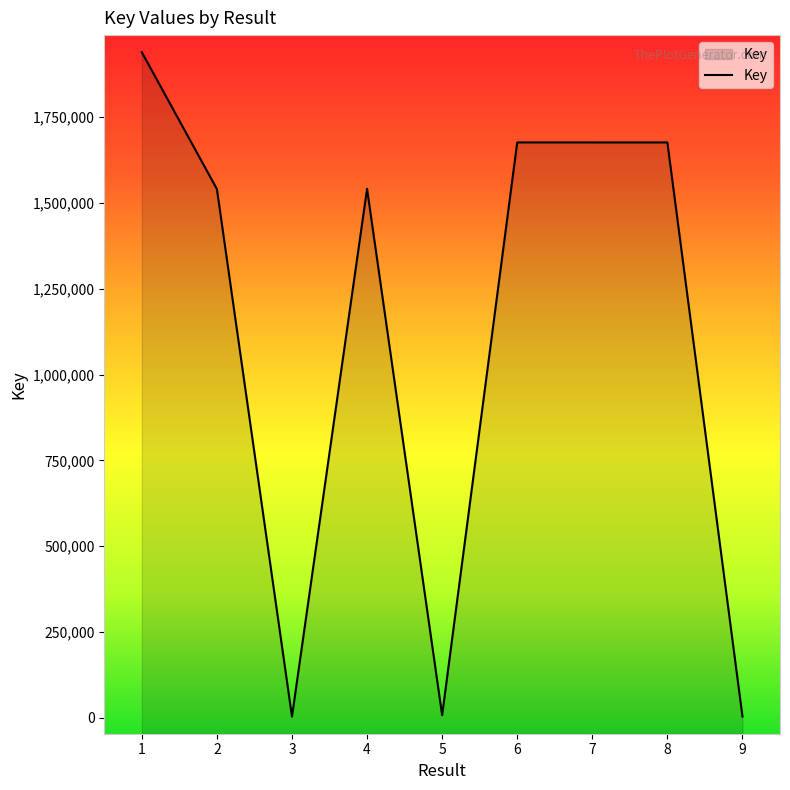

What is the maximum value shown in the chart?

1939253